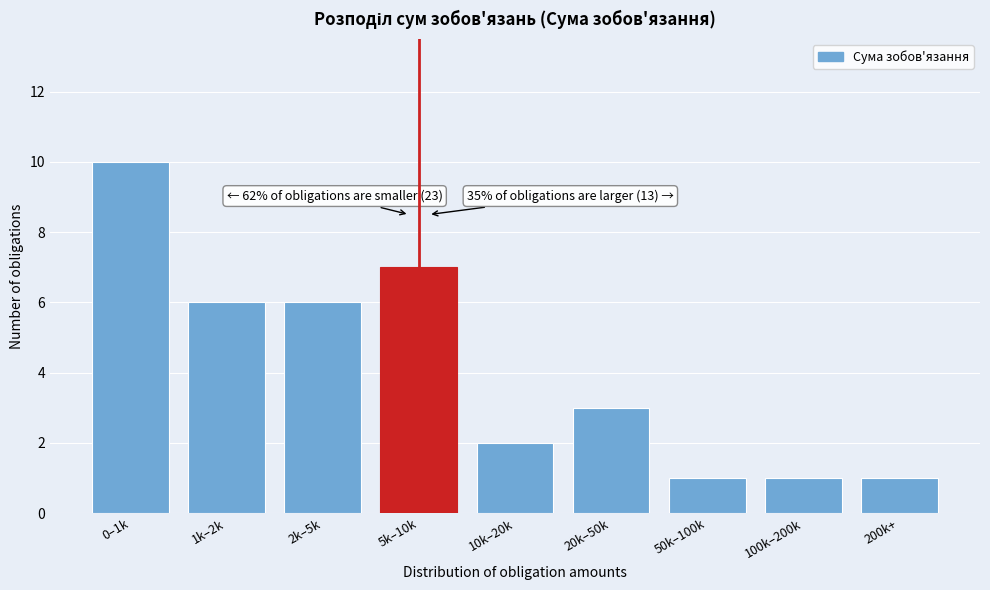

Reading right to left, extract all data points from this chart.

200k+=1	100k–200k=1	50k–100k=1	20k–50k=3	10k–20k=2	5k–10k=7	2k–5k=6	1k–2k=6	0–1k=10